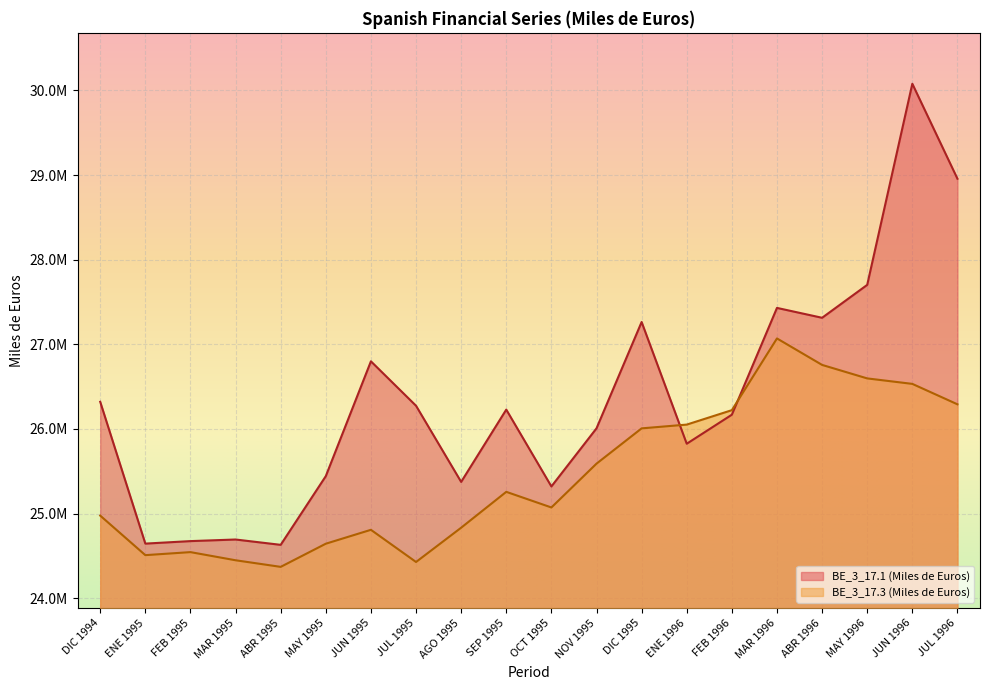

The value of BE_3_17.1 (Miles de Euros) at FEB 1995 is 24675003. True or false?

True